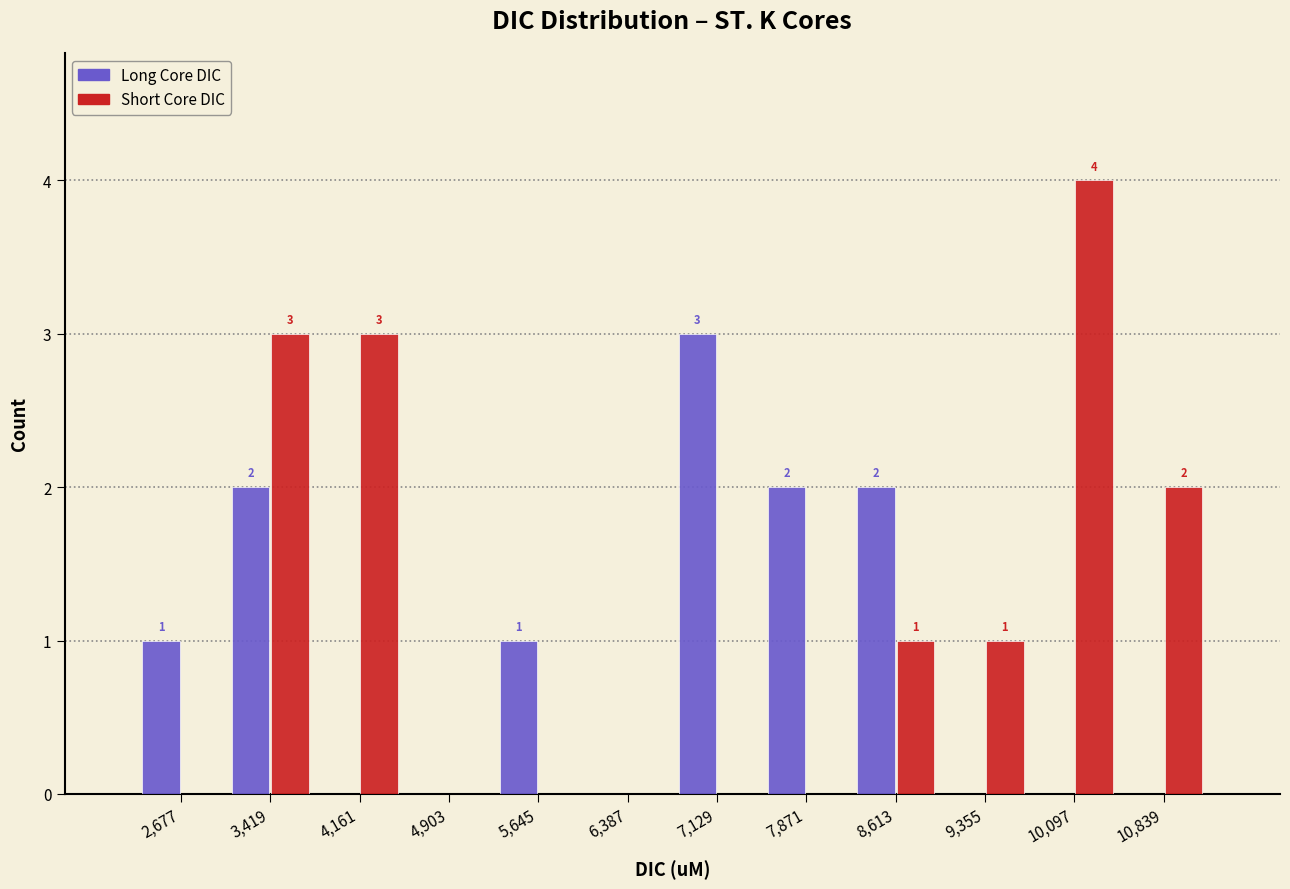

In the Short Core DIC series, which range on the x-axis has the tallest bar?

9700 to 10500